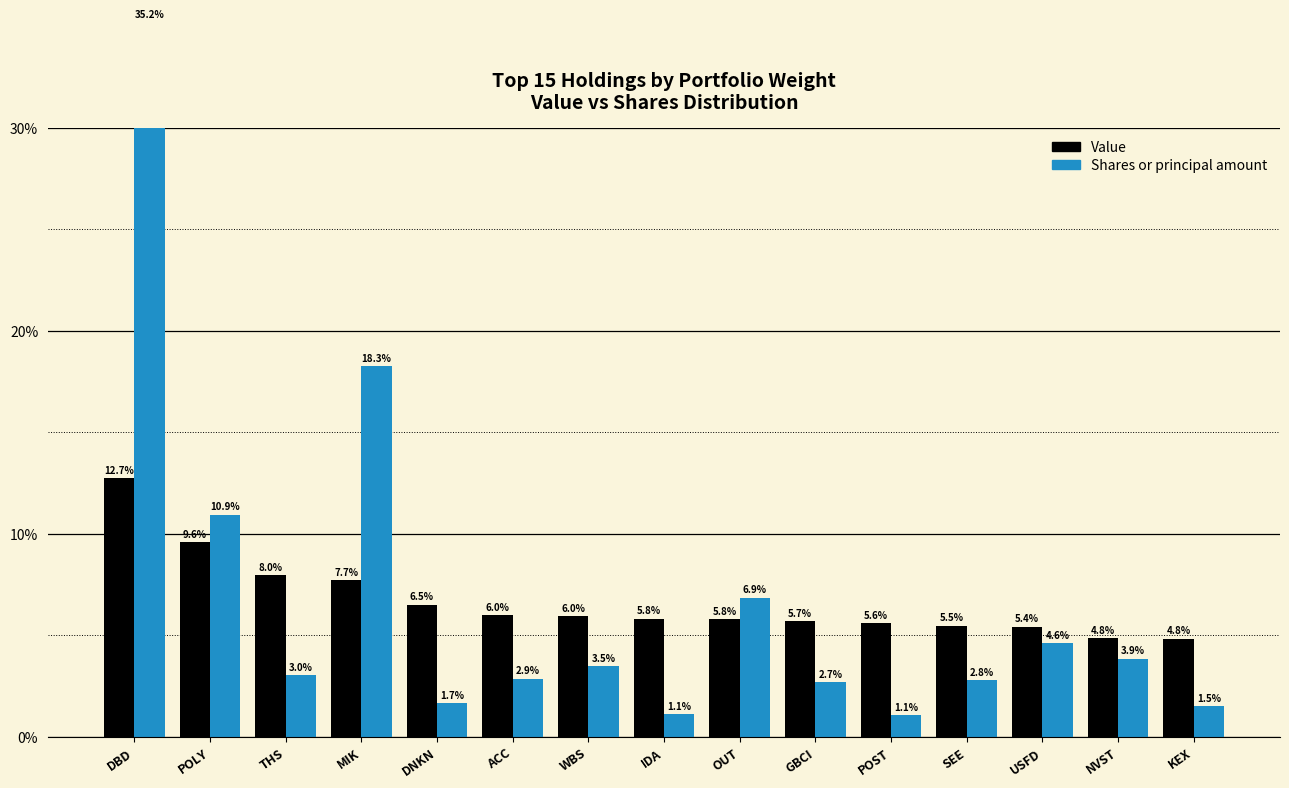

What is the difference between the maximum and minimum values in the Value series?

7.9